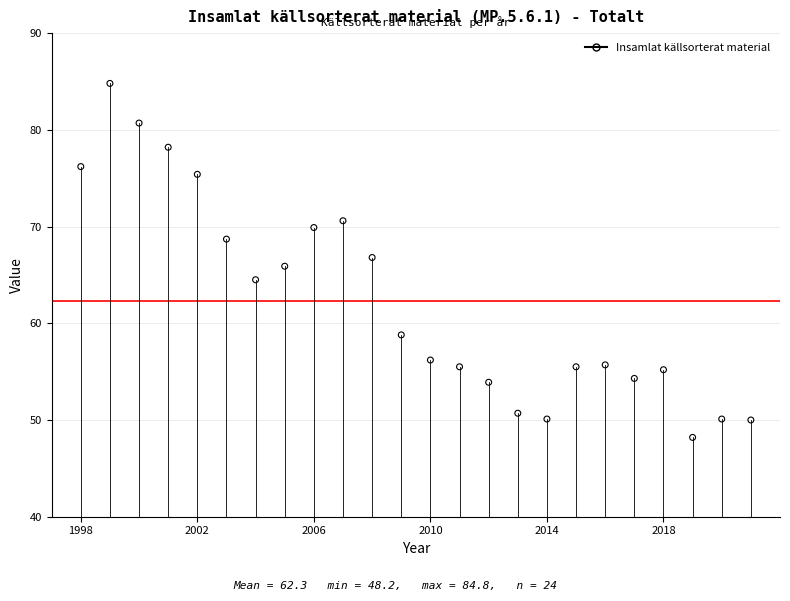

What is the range of X values (max minus min)?

23.0